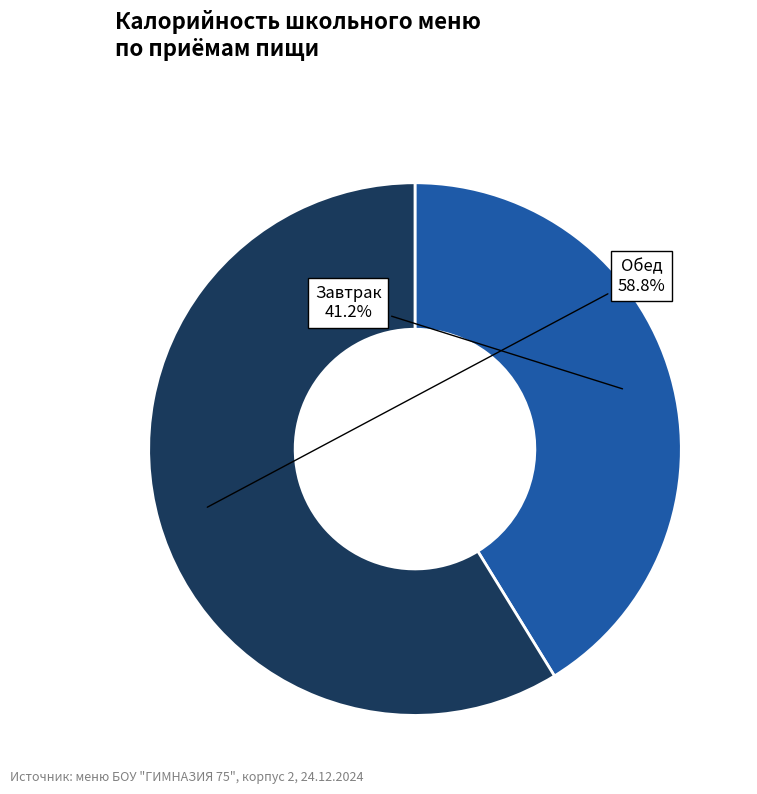

To the nearest percent, what is the average slice percentage?

50%